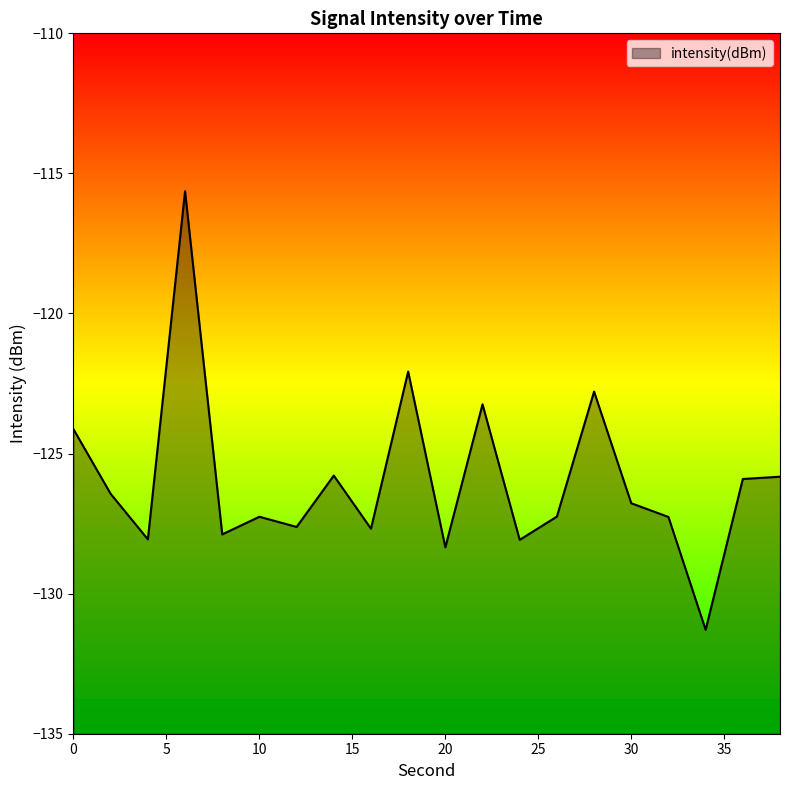

What is the smallest value displayed?

-131.3